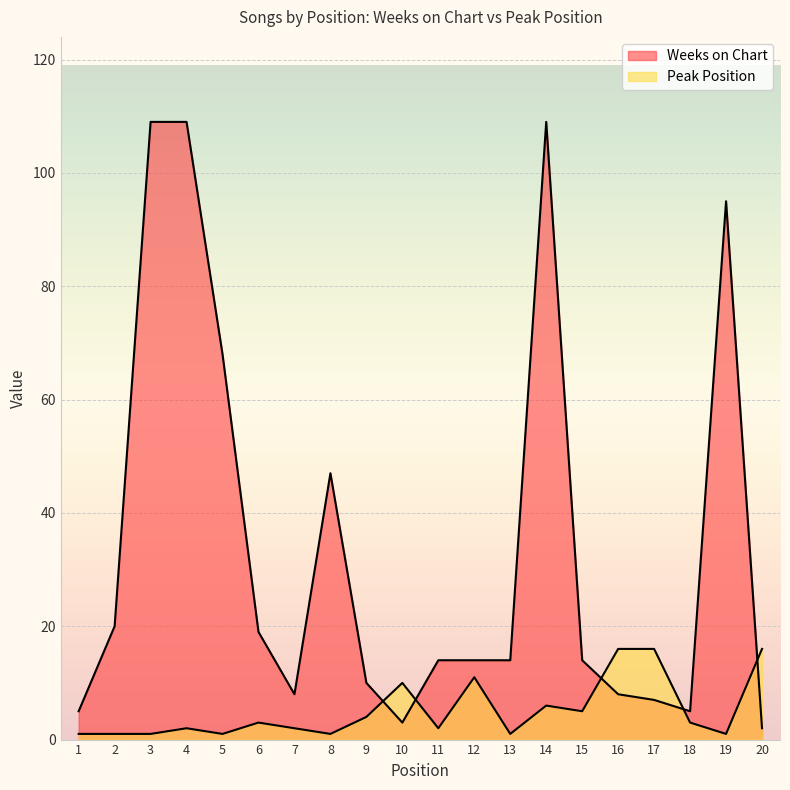

How many lines are shown in the chart?

2